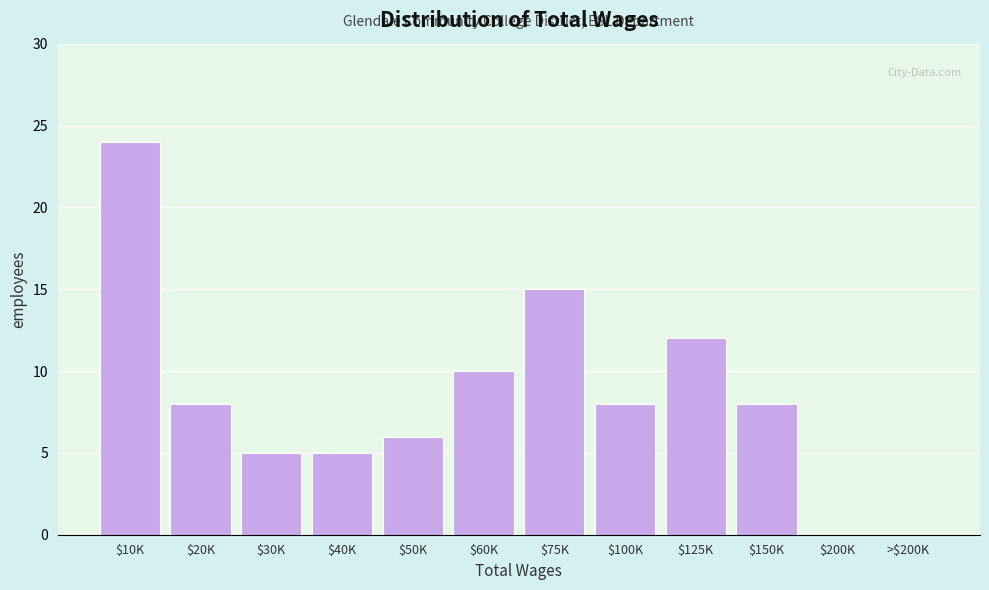

Which category has the highest value across all series?

$10K